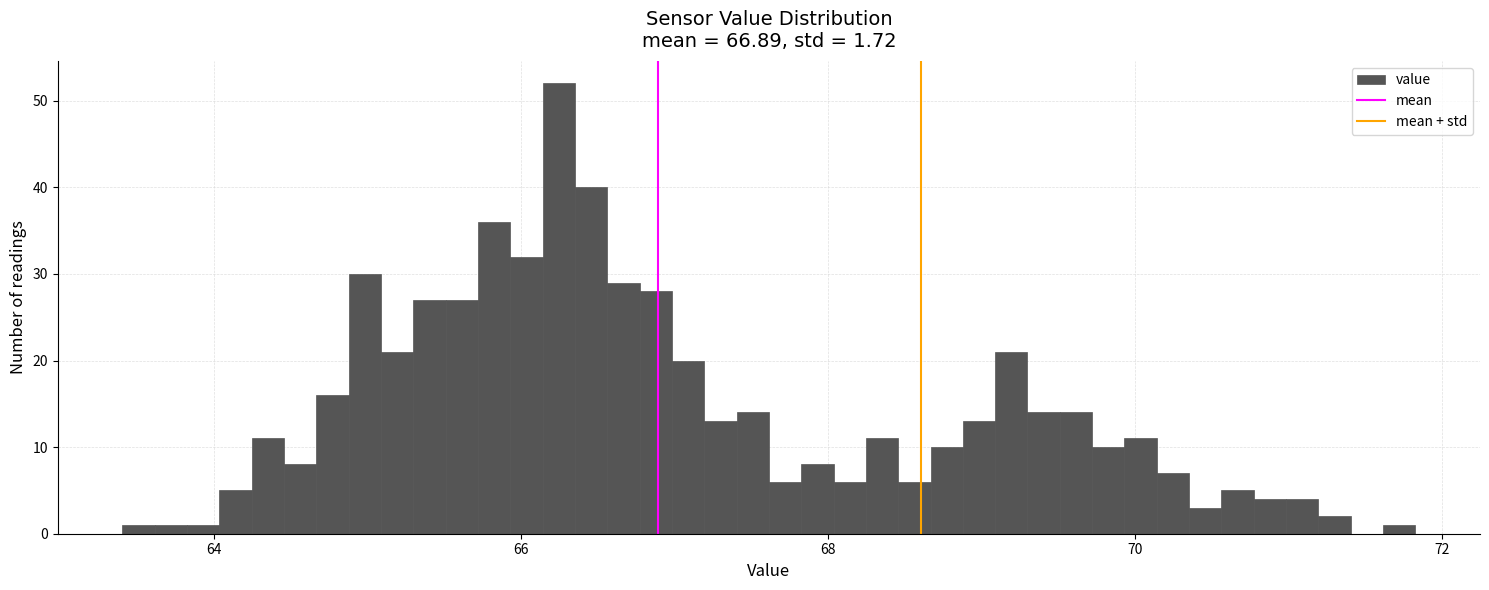

Around what value on the x-axis is the tallest bar? Give the approximate position of its centre, as read against the axis.

66.2